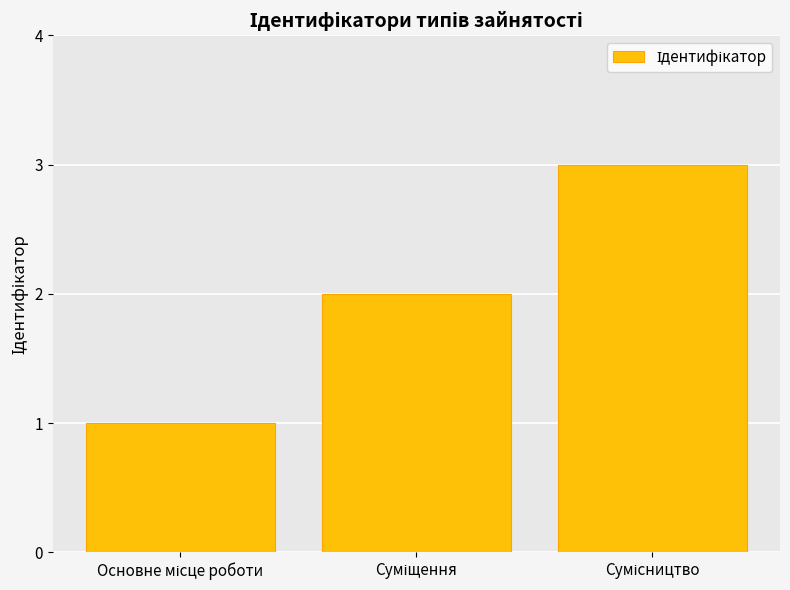

What is the smallest value displayed?

1